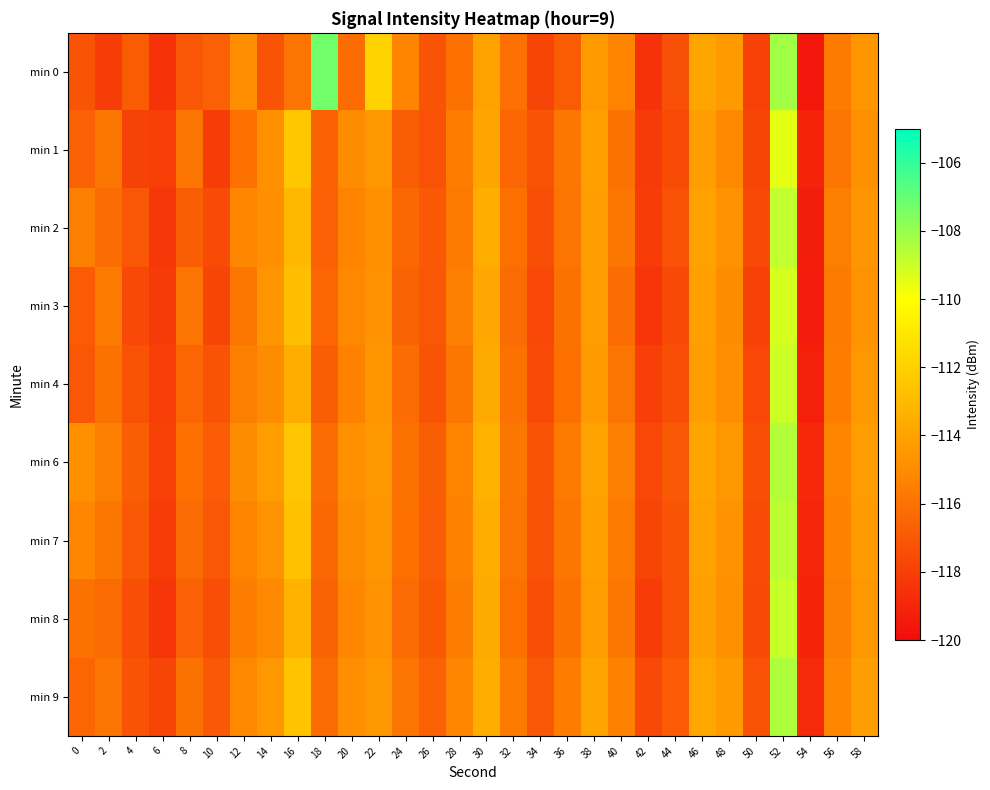

What is the smallest value displayed?

-119.5